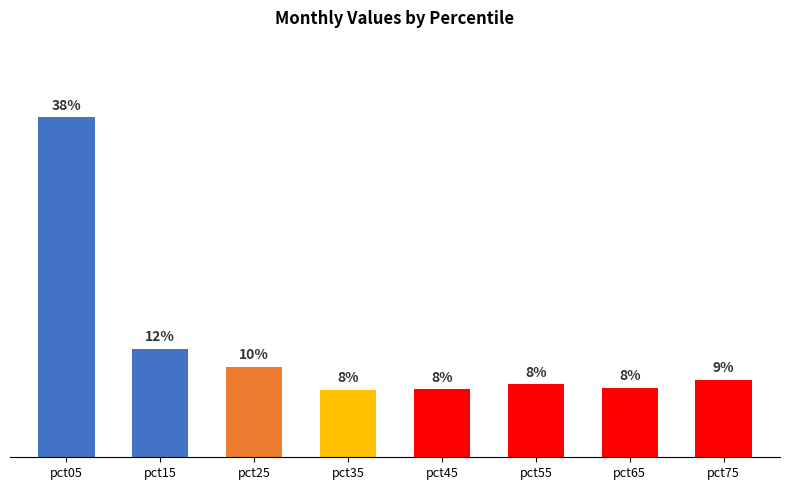

Which category has the lowest value across all series?

pct35